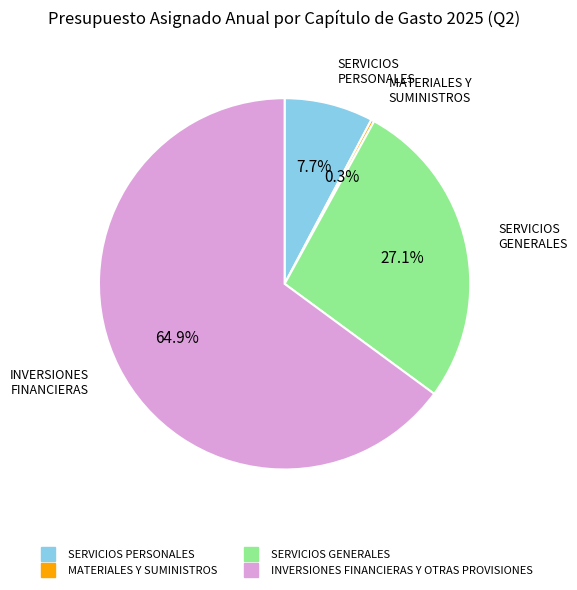

Is SERVICIOS PERSONALES the majority of the pie?

No